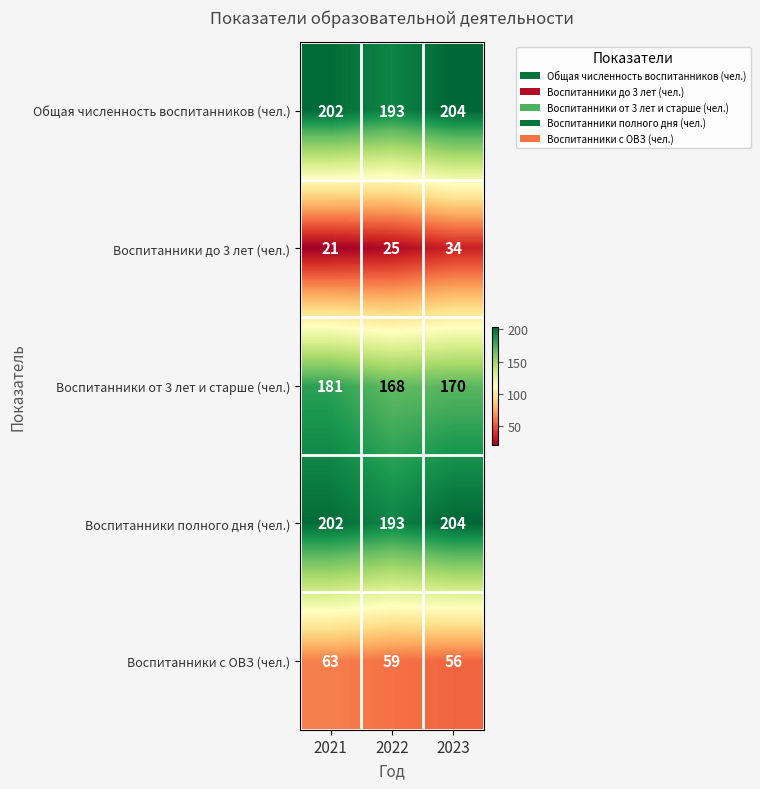

What is the average value of the Воспитанники с ОВЗ (чел.) series?

59